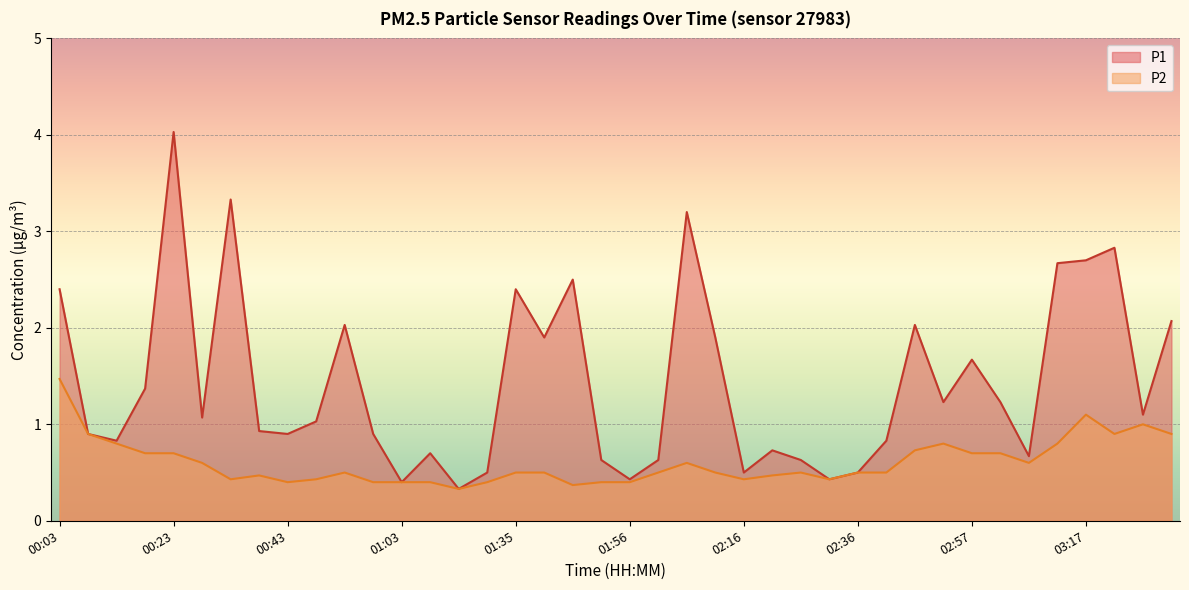

Where is the first local maximum for P1?

00:23